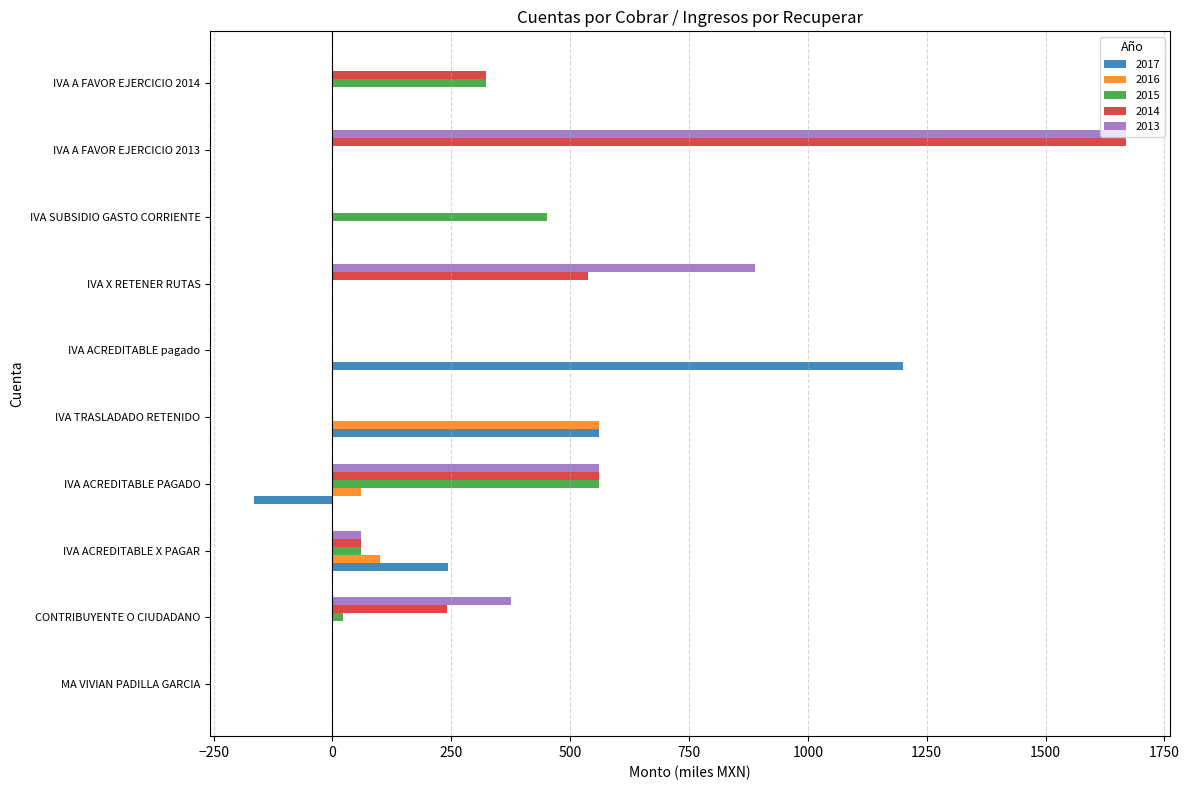

What is the sum of all 2017 values?

1840.2